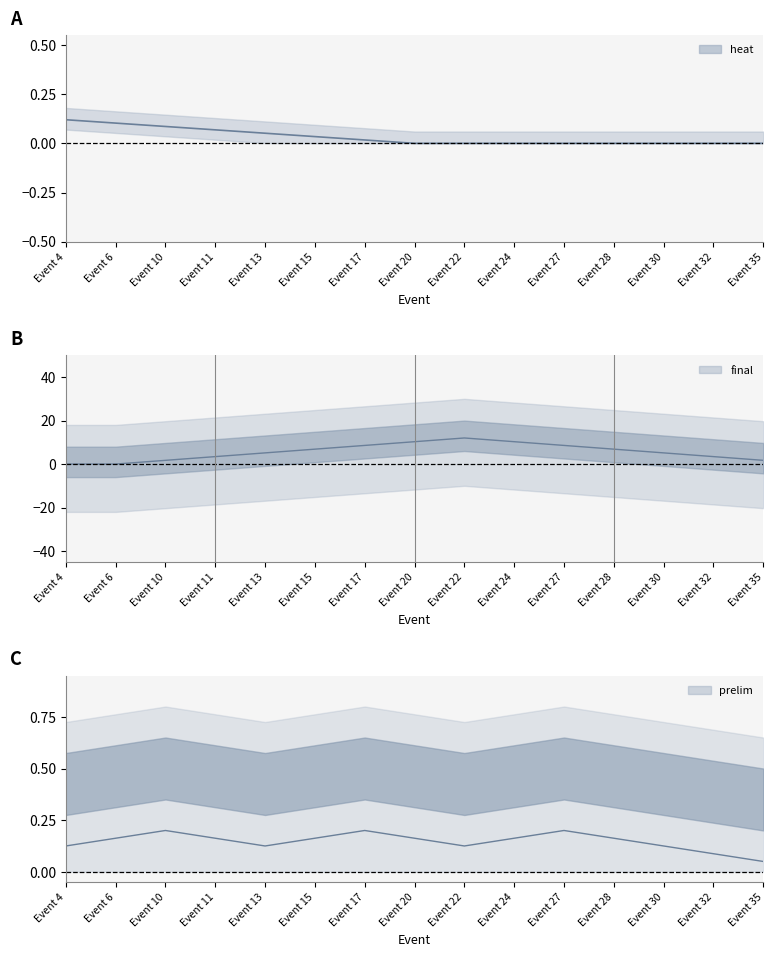

What is the value of the 4th point from the left?

0.1